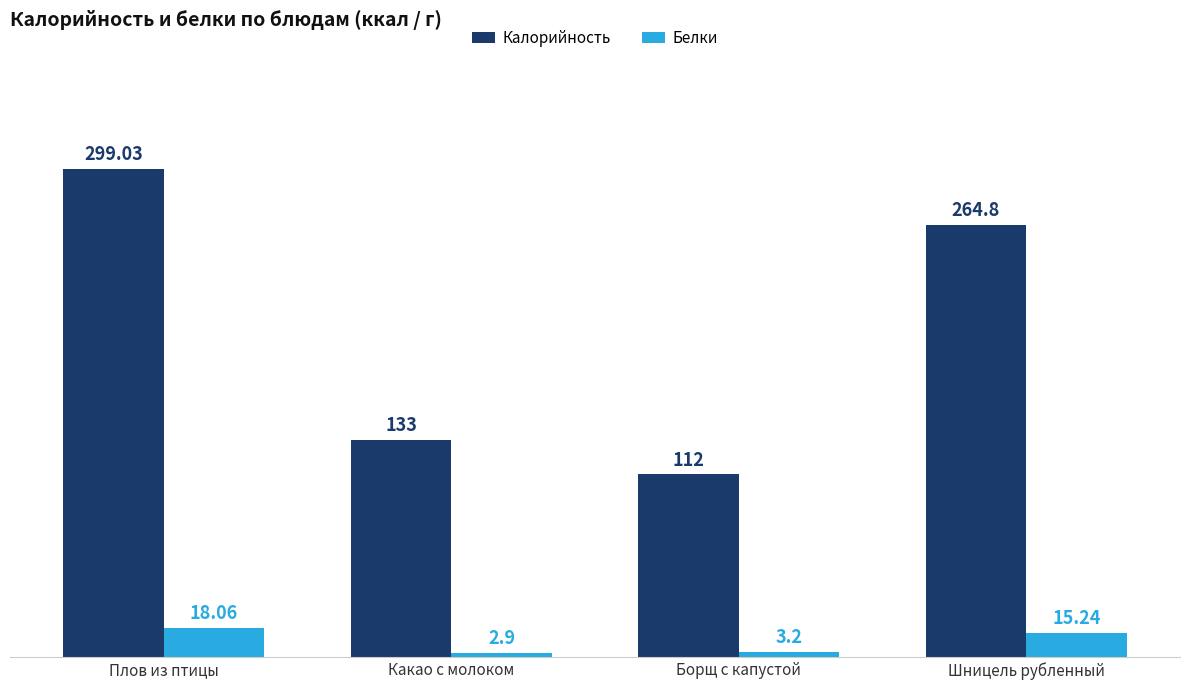

Reading right to left, transcribe all the data shown in this chart.

Калорийность: Шницель рубленный=264.8	Борщ с капустой=112.0	Какао с молоком=133.0	Плов из птицы=299.0
Белки: Шницель рубленный=15.2	Борщ с капустой=3.2	Какао с молоком=2.9	Плов из птицы=18.1